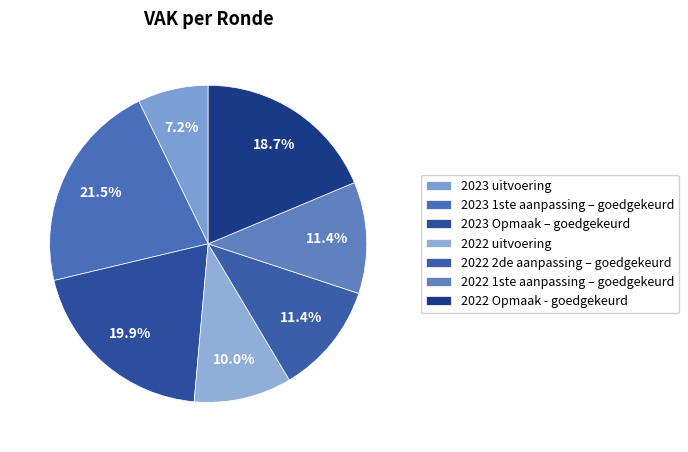

How many slices are in this pie chart?

7